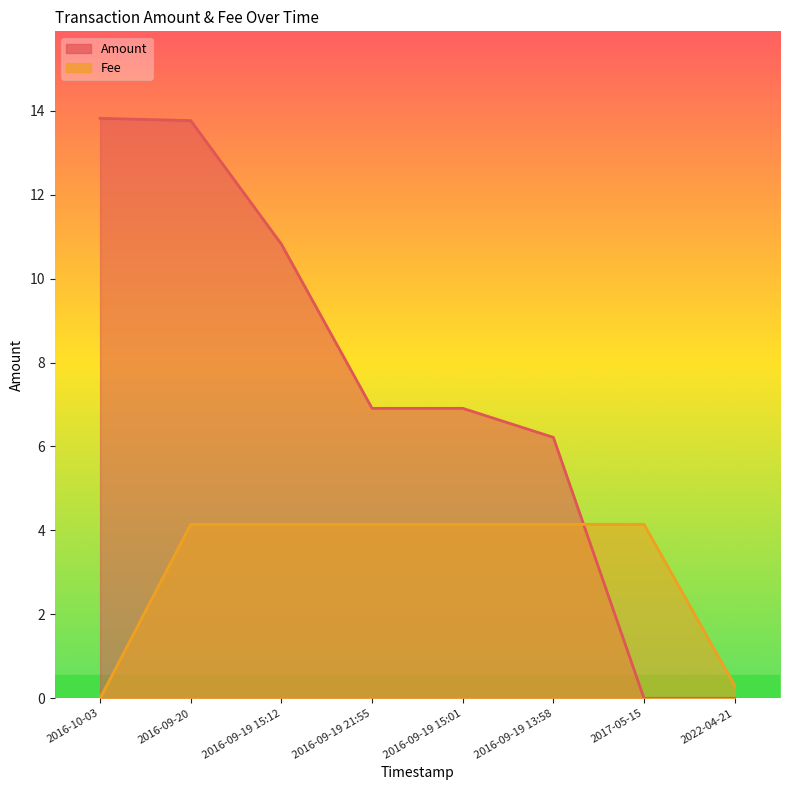

What is the difference between the second highest and minimum values?

4.1